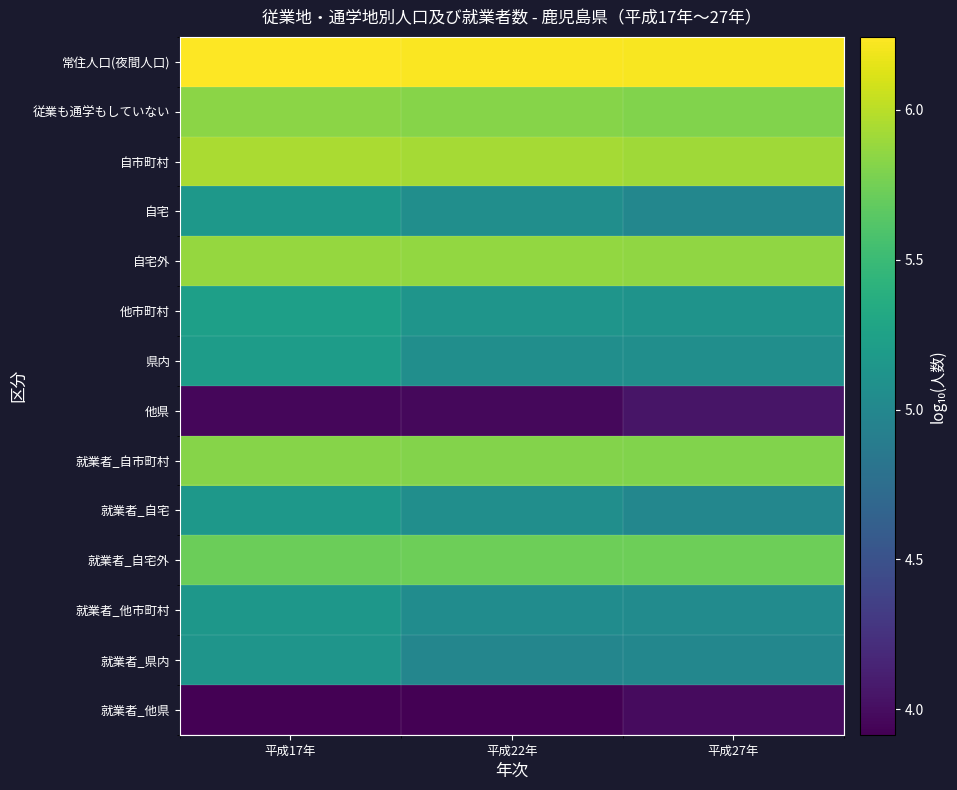

Reading left to right, list all the values displayed in this chart.

常住人口(夜間人口): 平成17年=6.2	平成22年=6.2	平成27年=6.2
従業も通学もしていない: 平成17年=5.8	平成22年=5.8	平成27年=5.8
自市町村: 平成17年=5.9	平成22年=5.9	平成27年=5.9
自宅: 平成17年=5.2	平成22年=5.1	平成27年=5.0
自宅外: 平成17年=5.9	平成22年=5.9	平成27年=5.9
他市町村: 平成17年=5.2	平成22年=5.1	平成27年=5.1
県内: 平成17年=5.2	平成22年=5.1	平成27年=5.1
他県: 平成17年=4.0	平成22年=4.0	平成27年=4.1
就業者_自市町村: 平成17年=5.8	平成22年=5.8	平成27年=5.8
就業者_自宅: 平成17年=5.2	平成22年=5.1	平成27年=5.0
就業者_自宅外: 平成17年=5.7	平成22年=5.7	平成27年=5.7
就業者_他市町村: 平成17年=5.2	平成22年=5.1	平成27年=5.0
就業者_県内: 平成17年=5.1	平成22年=5.0	平成27年=5.0
就業者_他県: 平成17年=3.9	平成22年=3.9	平成27年=4.0